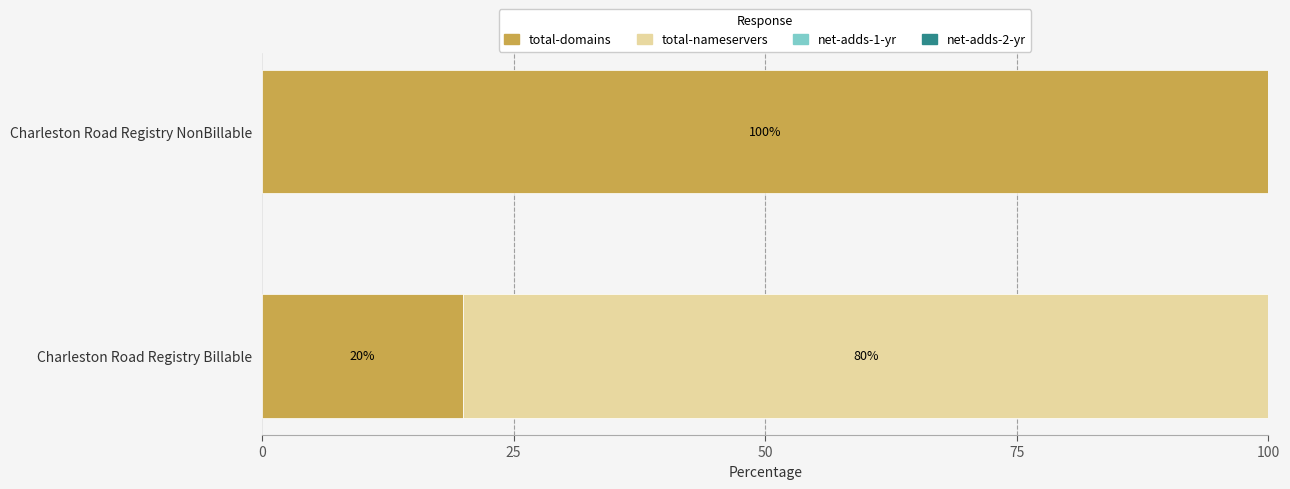

What is the sum of the total-domains values at Charleston Road Registry NonBillable and Charleston Road Registry Billable?

120